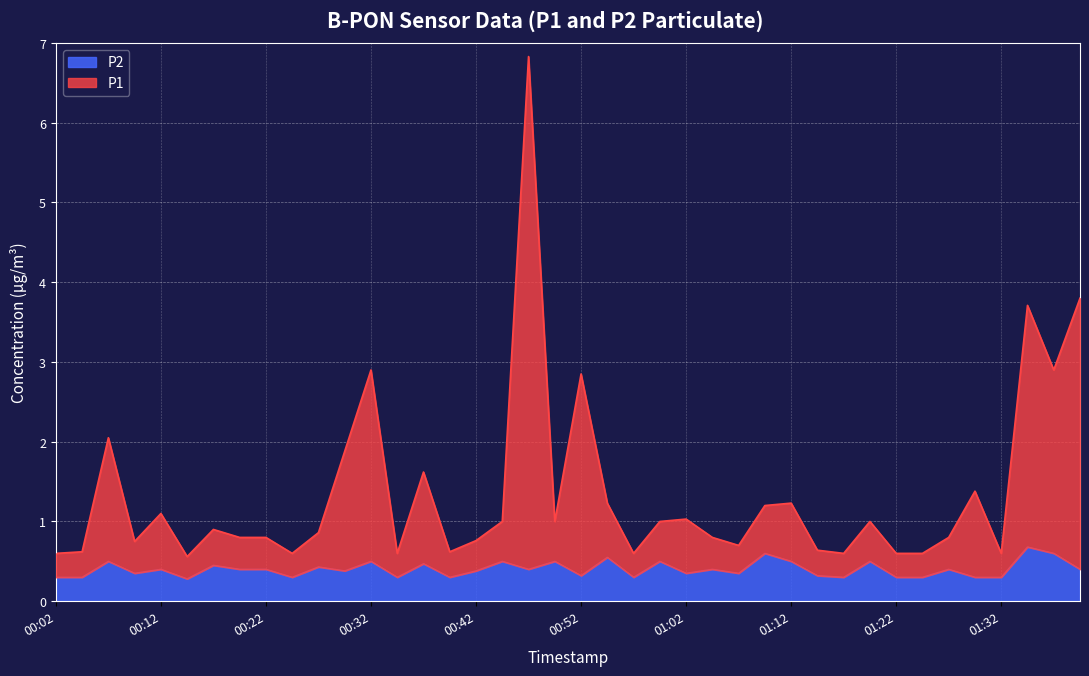

True or false: P2 has more than 0 interior local peaks.

True